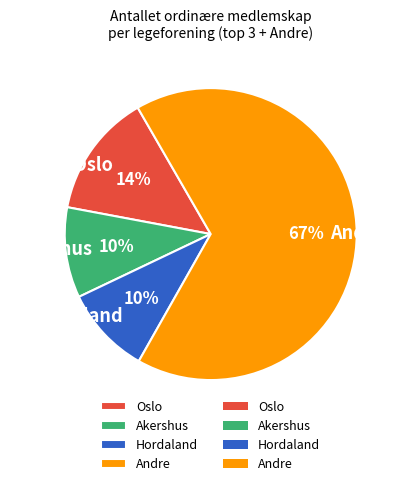

Approximately how many times larger is the value at Hordaland compared to Akershus?

1.0